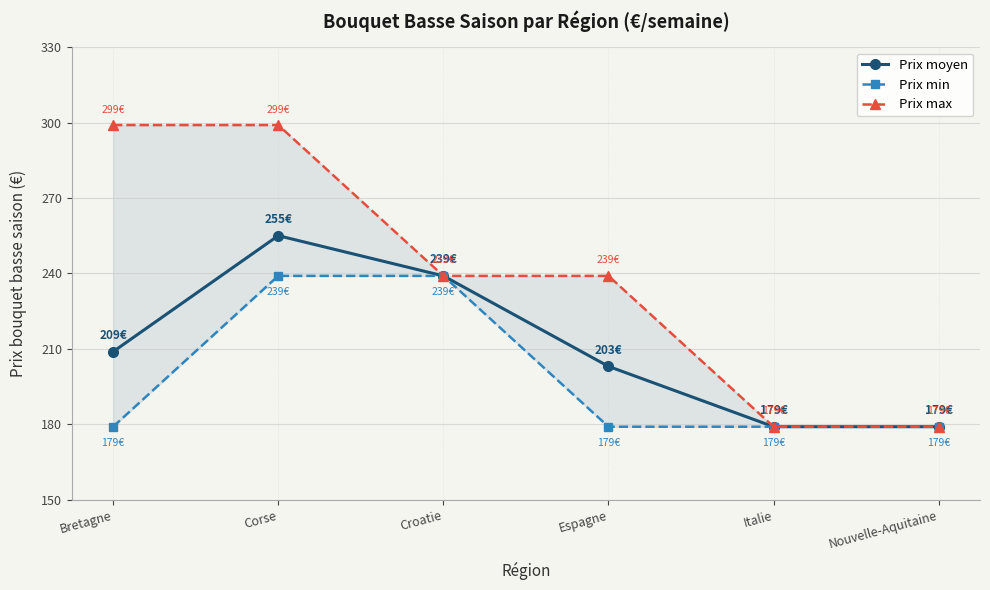

Rank the series by their maximum value, from highest to lowest.

Prix max, Prix moyen, Prix min